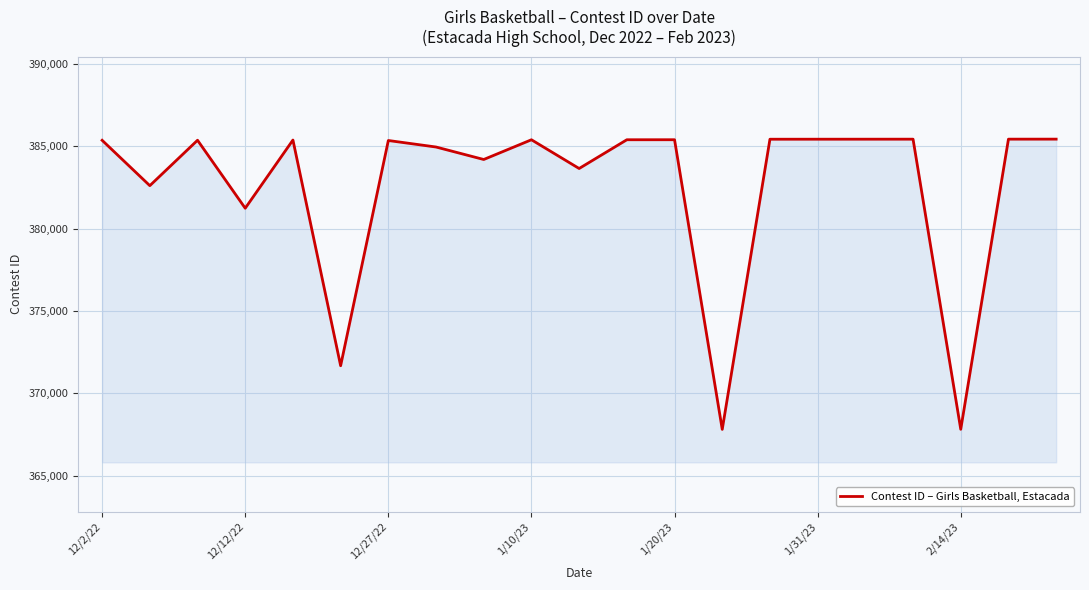

What is the smallest value displayed?

367809